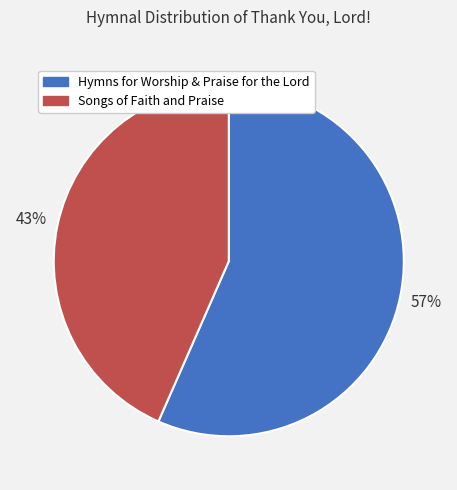

Does any single category account for the majority?

Yes